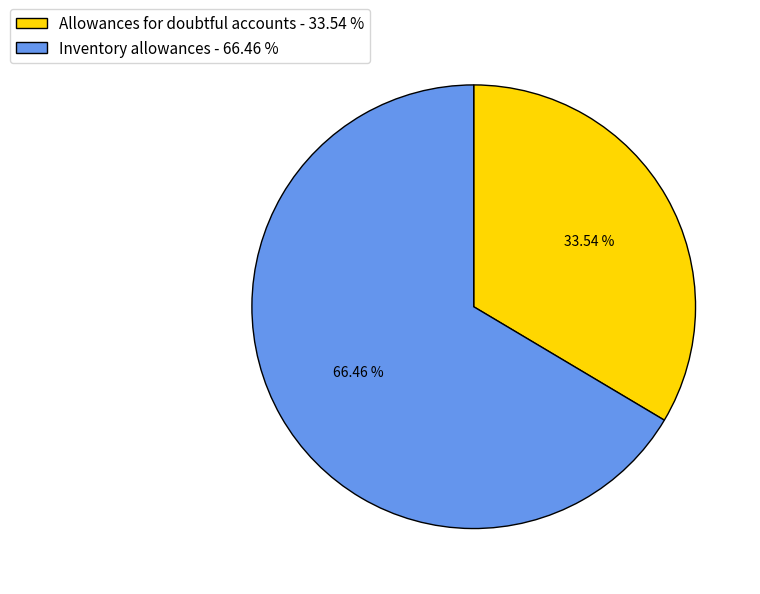

How many segments does this pie chart have?

2